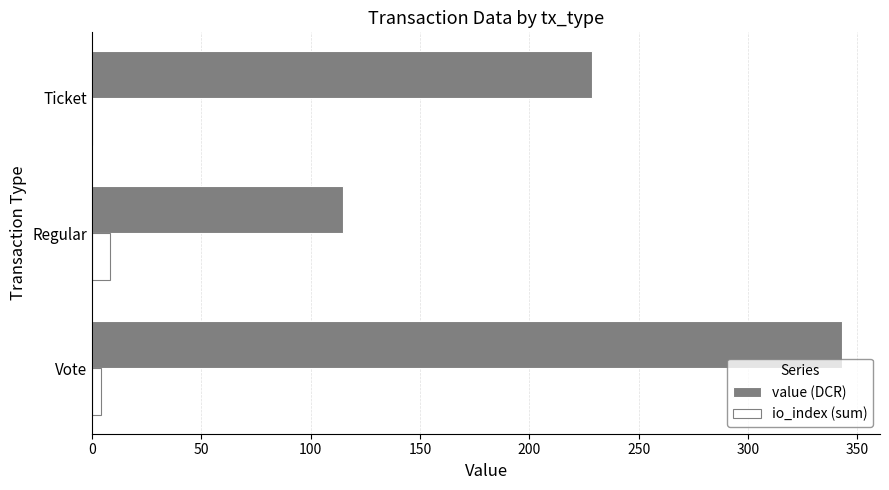

Which series has the largest range (max minus min)?

value (DCR)